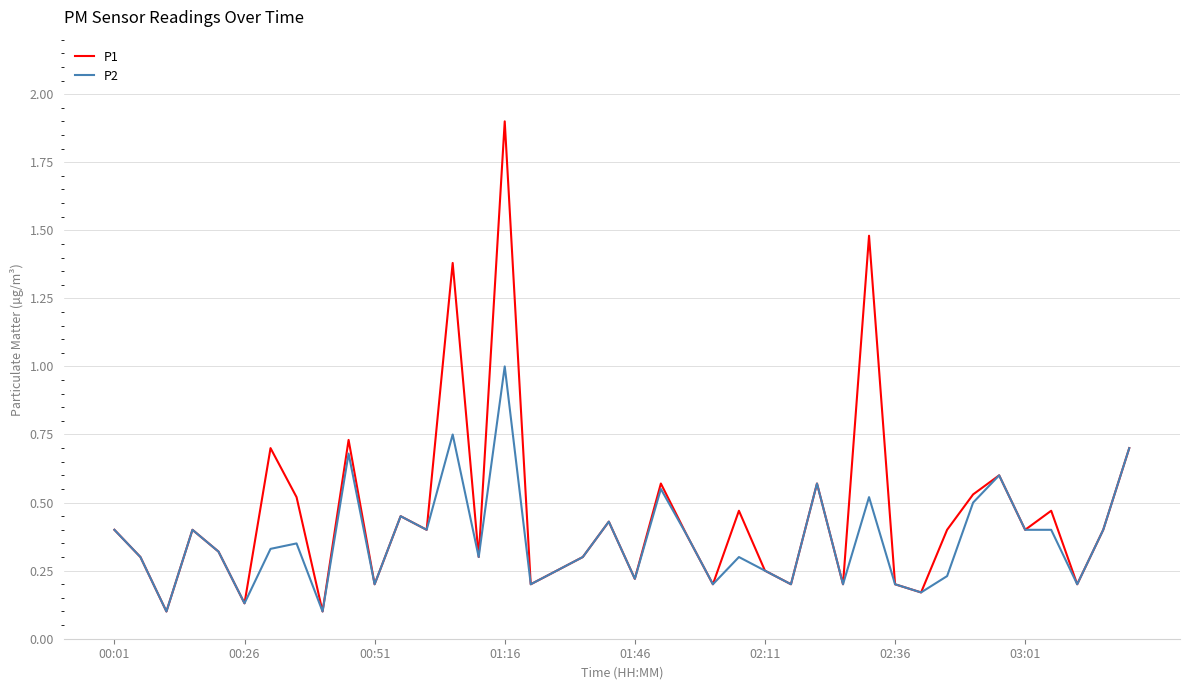

Which series has the largest total across all categories?

P1